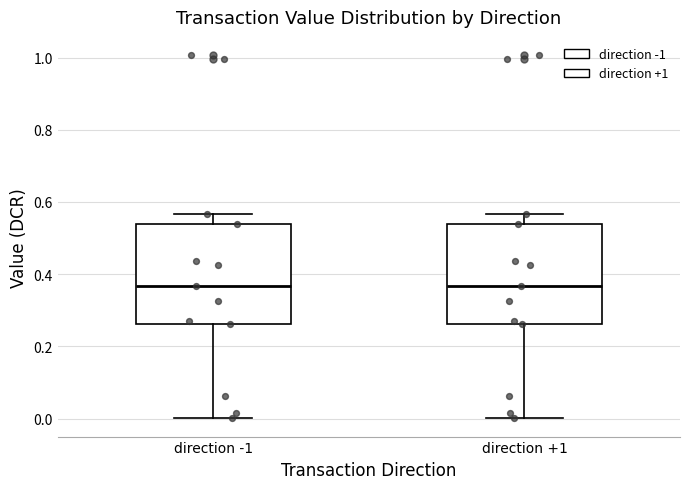

Reading left to right, read every box against the y-axis: the position of its median line, the range the box covers, and the ends of its whiskers. The values are not printed on the chart, so give them approximately, as read against the axis.

direction -1: median 0.36, box 0.26 to 0.54, whiskers 0.00 to 0.56
direction +1: median 0.36, box 0.26 to 0.54, whiskers 0.00 to 0.56